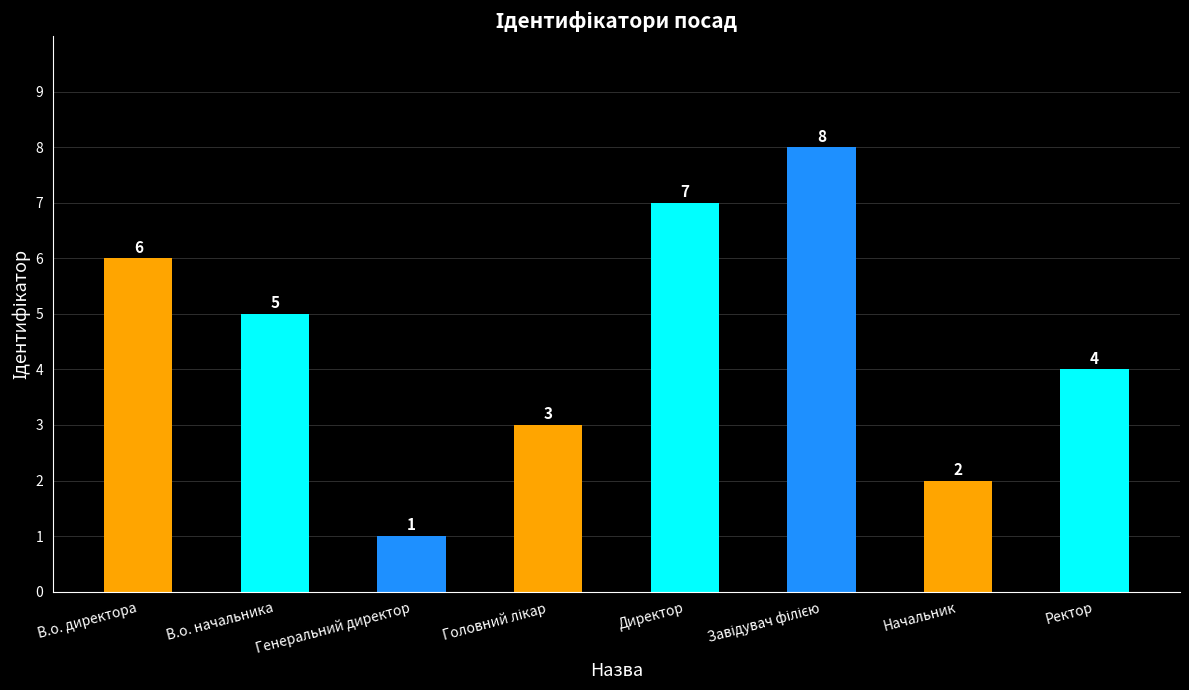

What is the value of the 5th bar from the left?

7